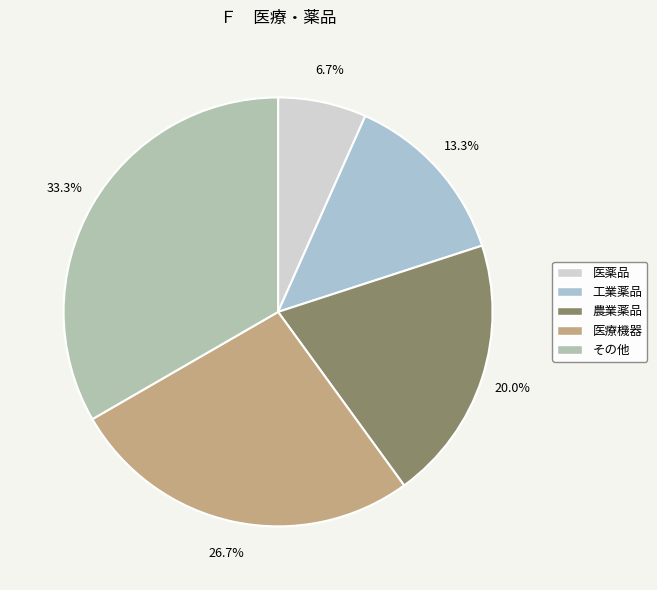

How many segments does this pie chart have?

5